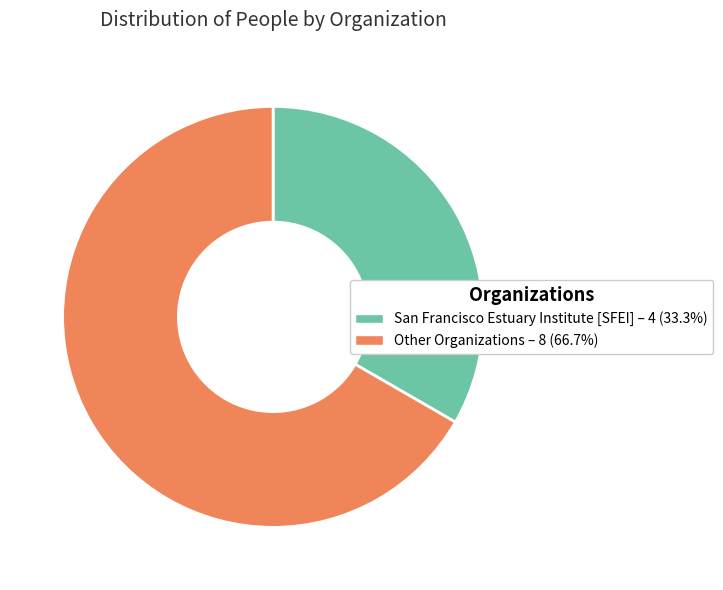

Is there a majority slice in this chart?

Yes